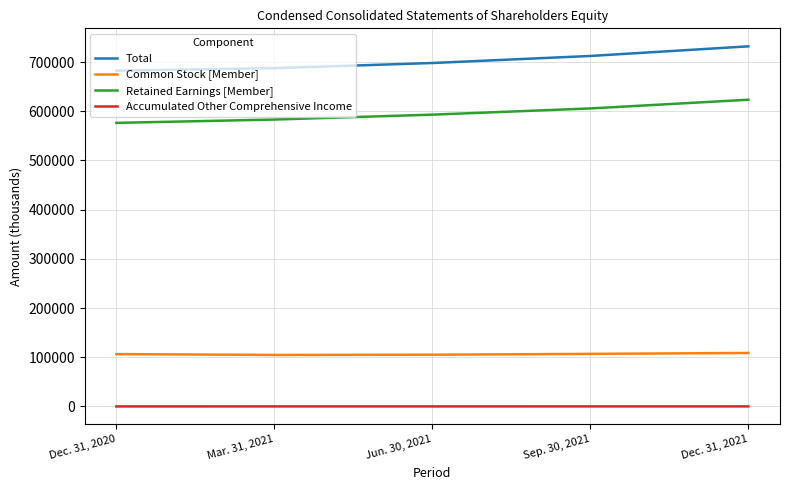

Which series has the largest total across all categories?

Total